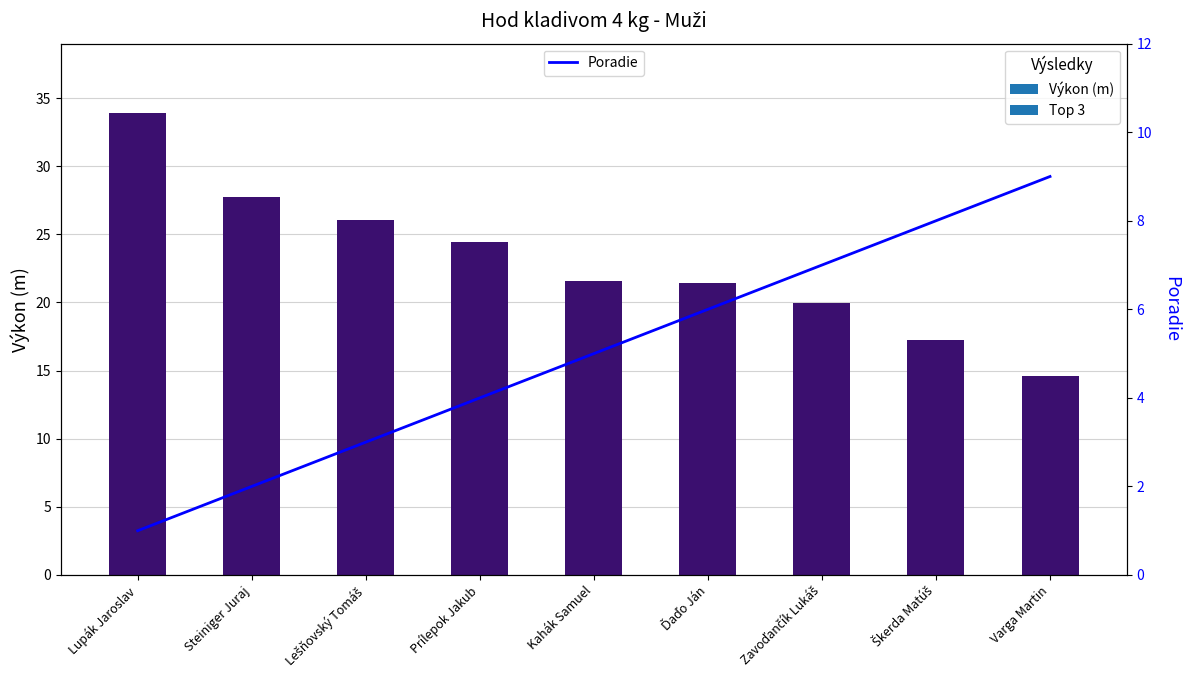

How many series are shown in this chart?

2